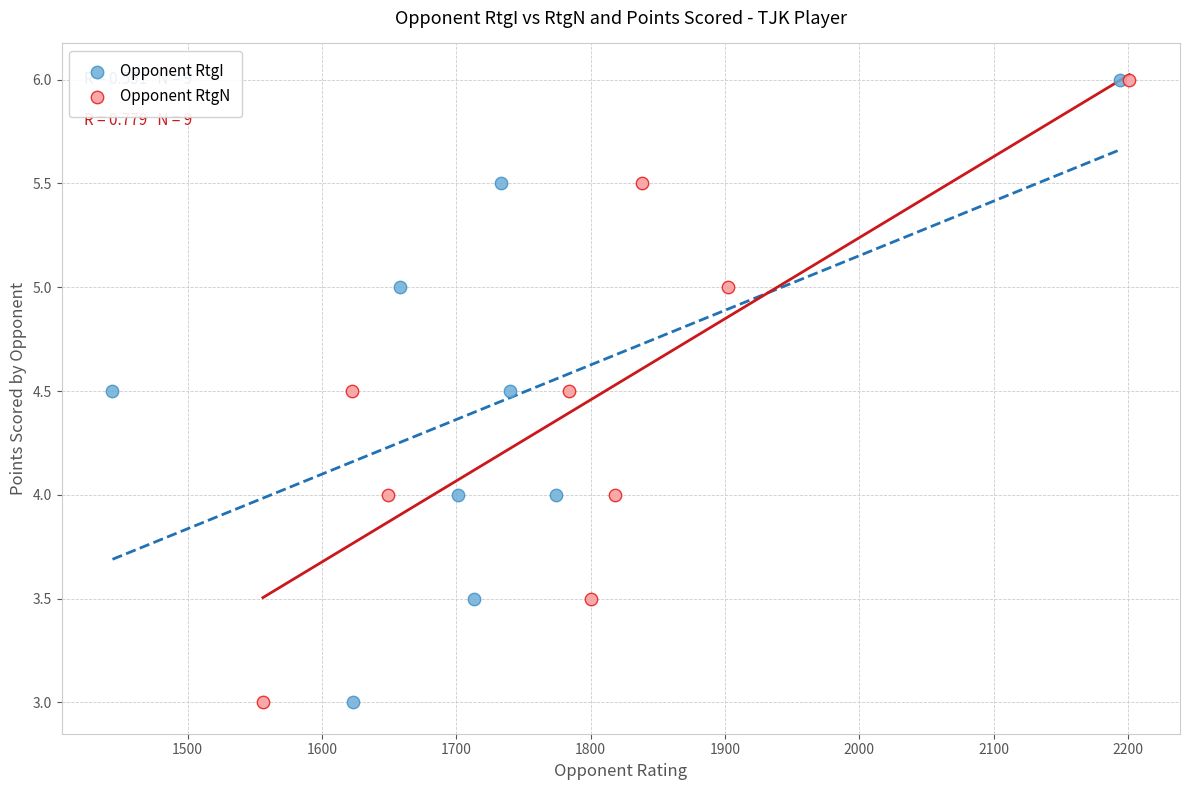

What are all the series names shown in the legend?

Opponent RtgI, Opponent RtgN